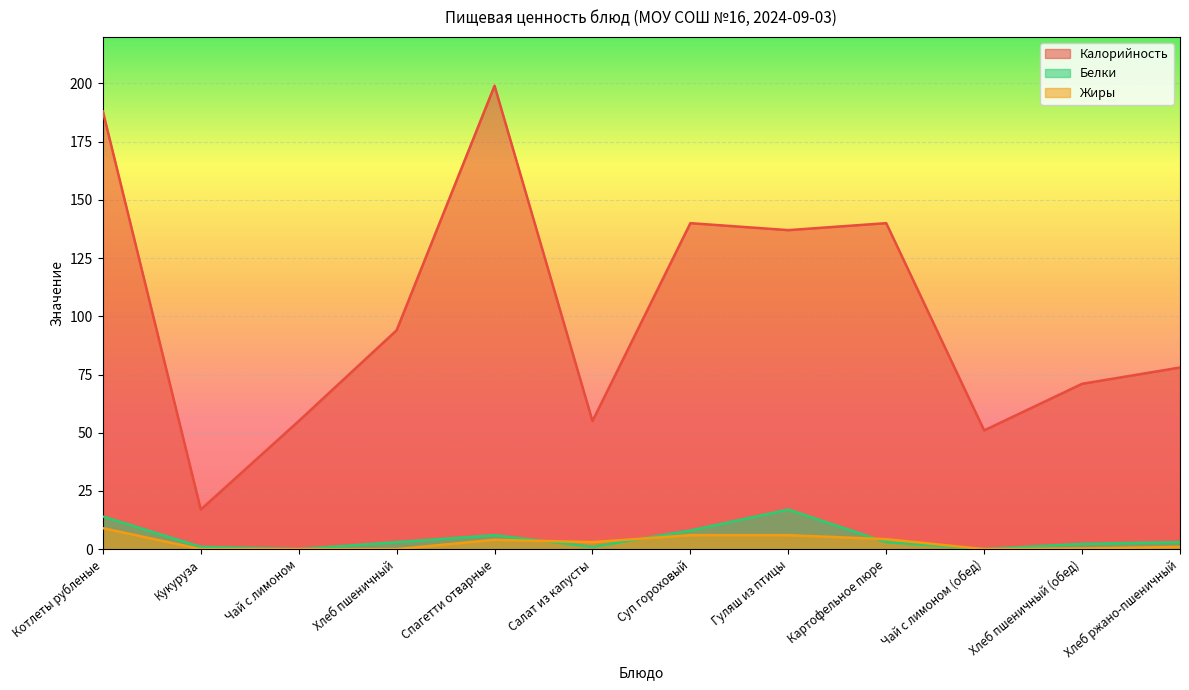

How many lines are shown in the chart?

3